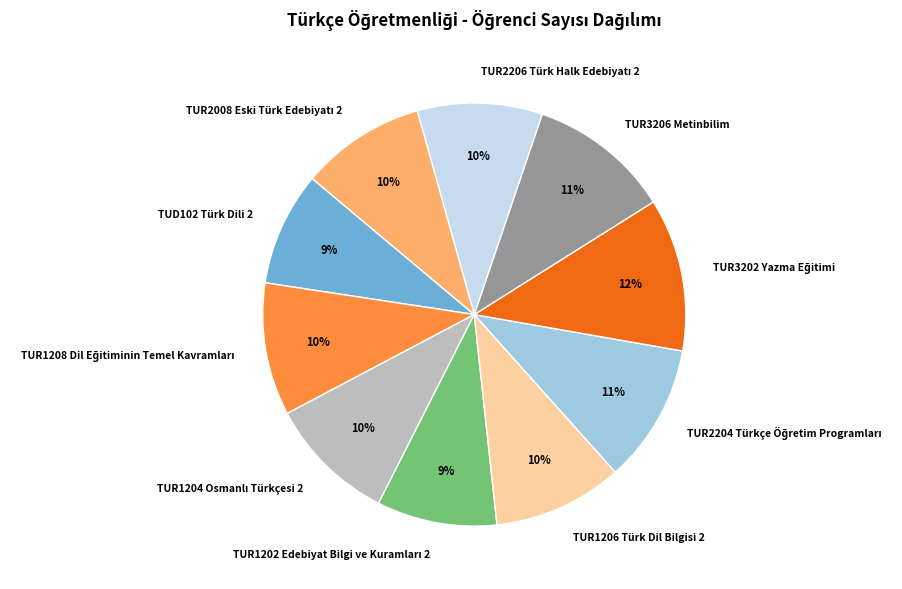

True or false: TUR1206 Türk Dil Bilgisi 2 accounts for 10% of the total.

True